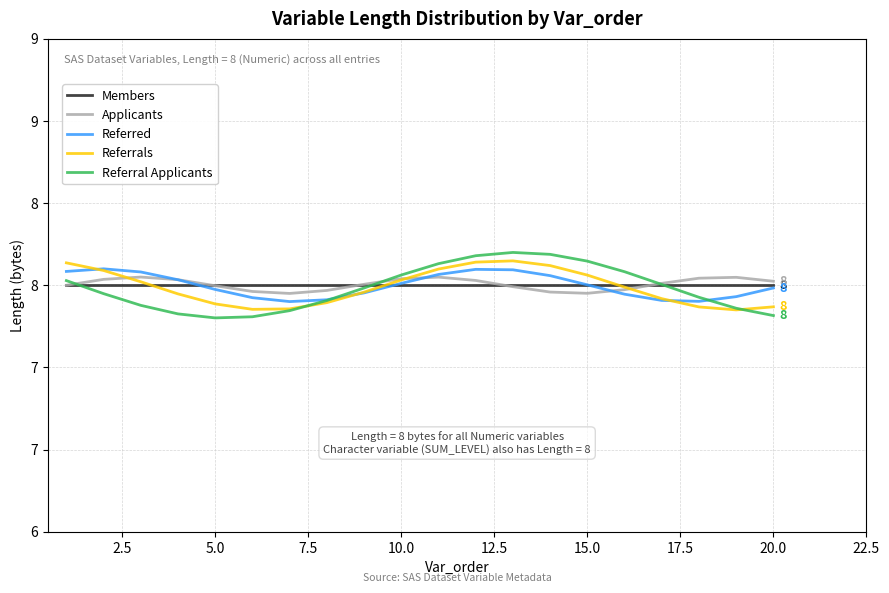

Which series has the largest range (max minus min)?

Referral Applicants